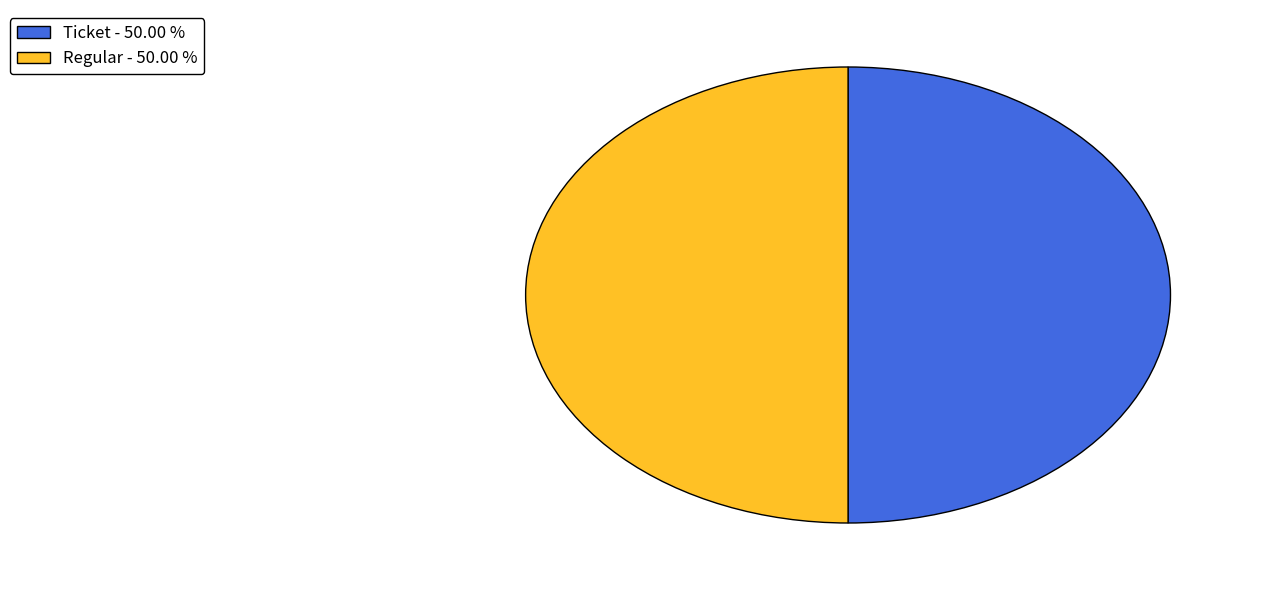

Approximately how many times larger is the value at Ticket - 50.00 % compared to Regular - 50.00 %?

1.0